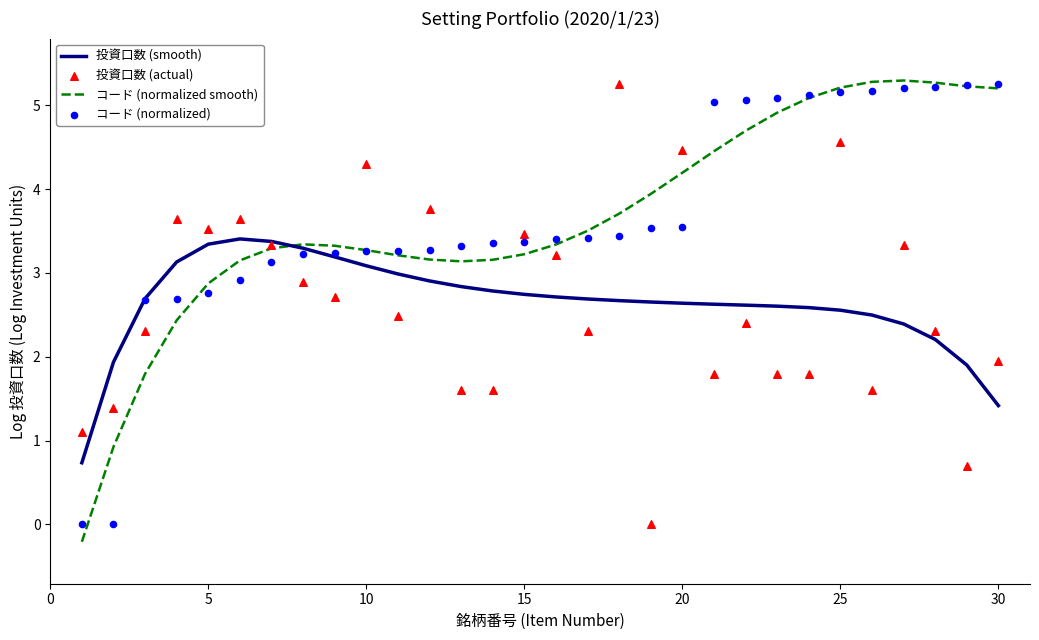

Which series has the largest total across all categories?

コード (normalized smooth)